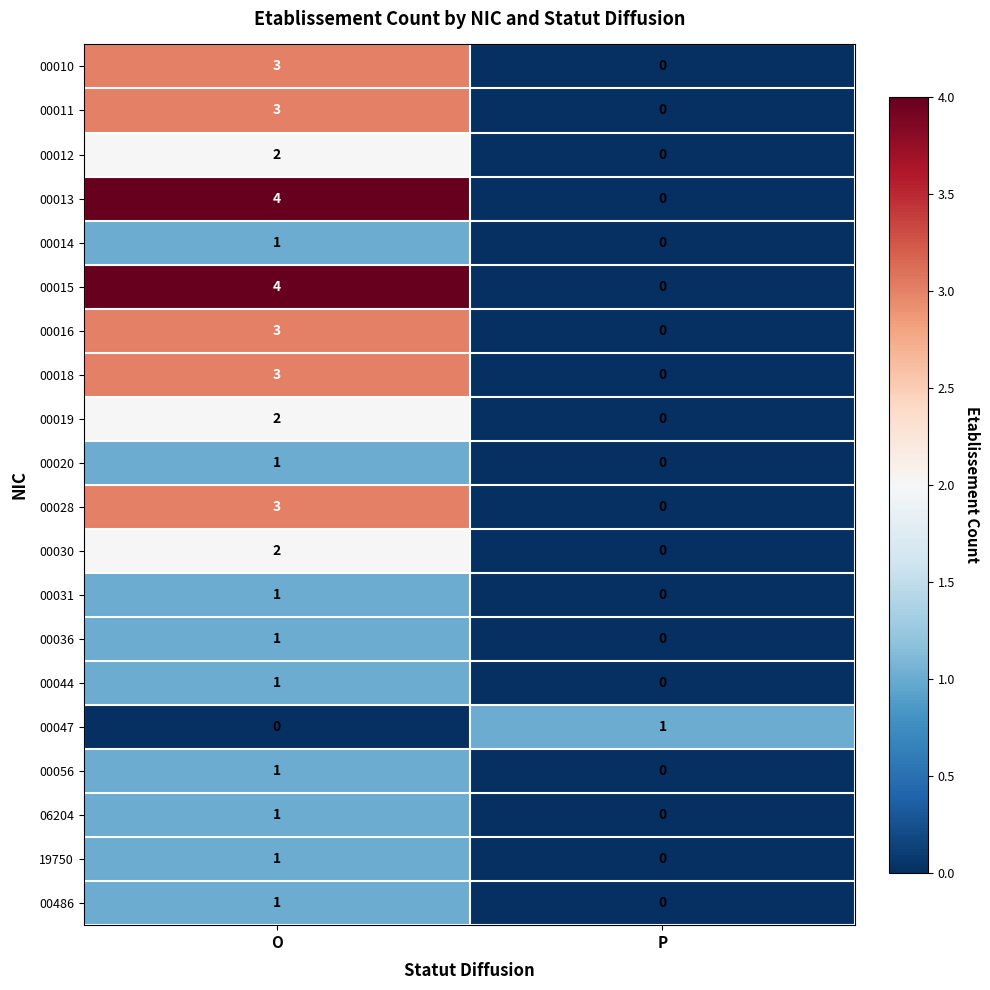

The value of 19750 at P is 0. True or false?

True